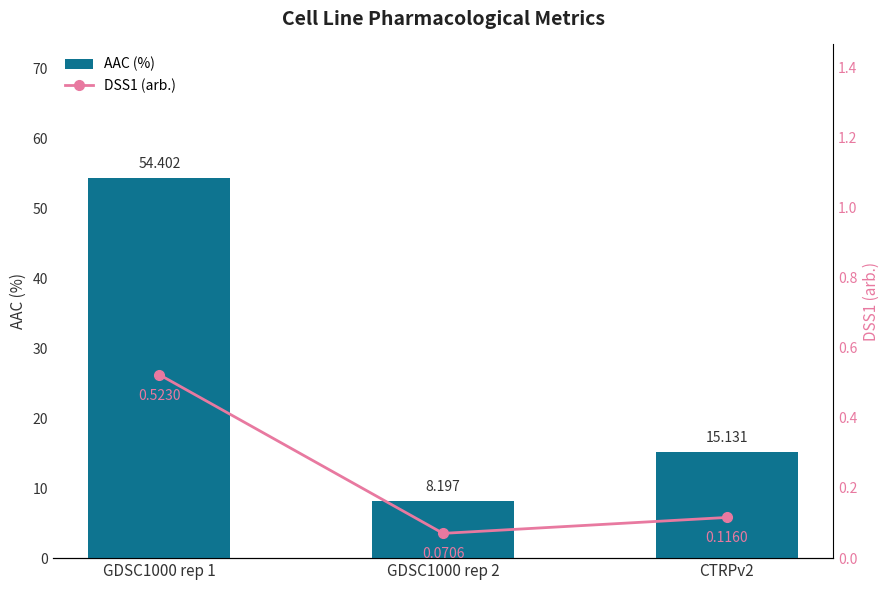

What are all the series names shown in the legend?

AAC (%), DSS1 (arb.)